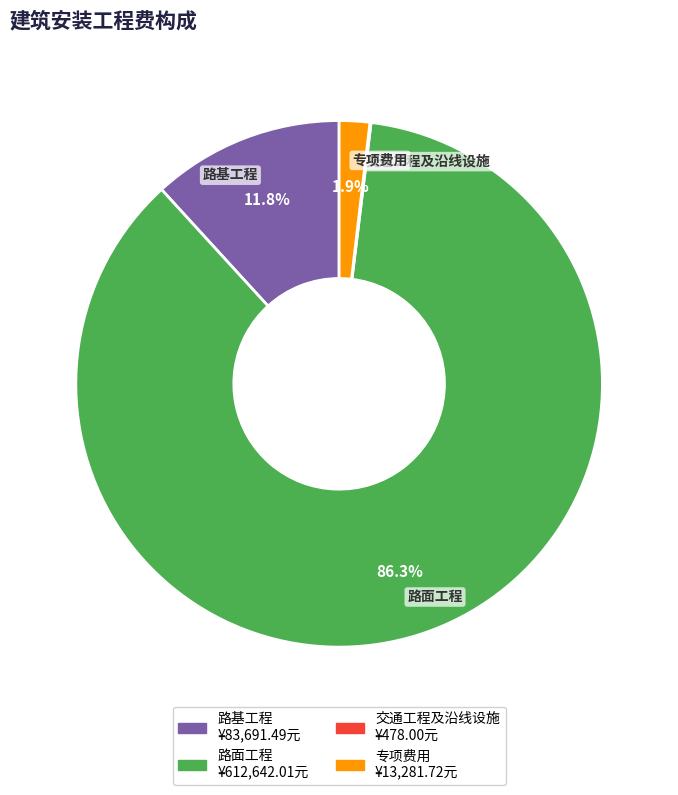

To the nearest percent, what is the average slice percentage?

25%